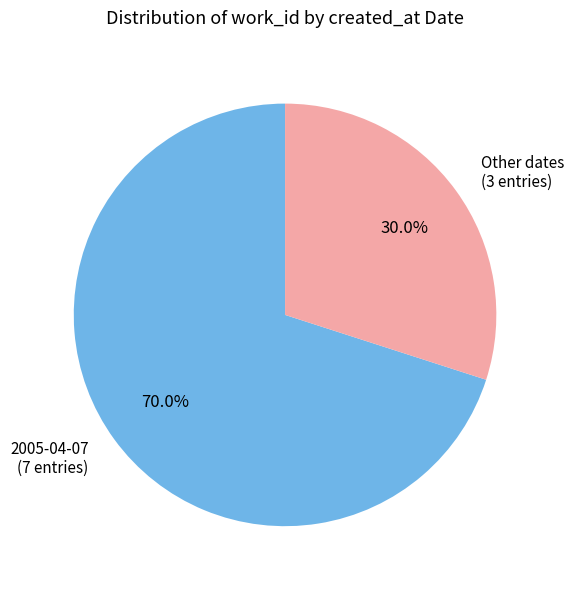

Count the number of slices in the pie.

2